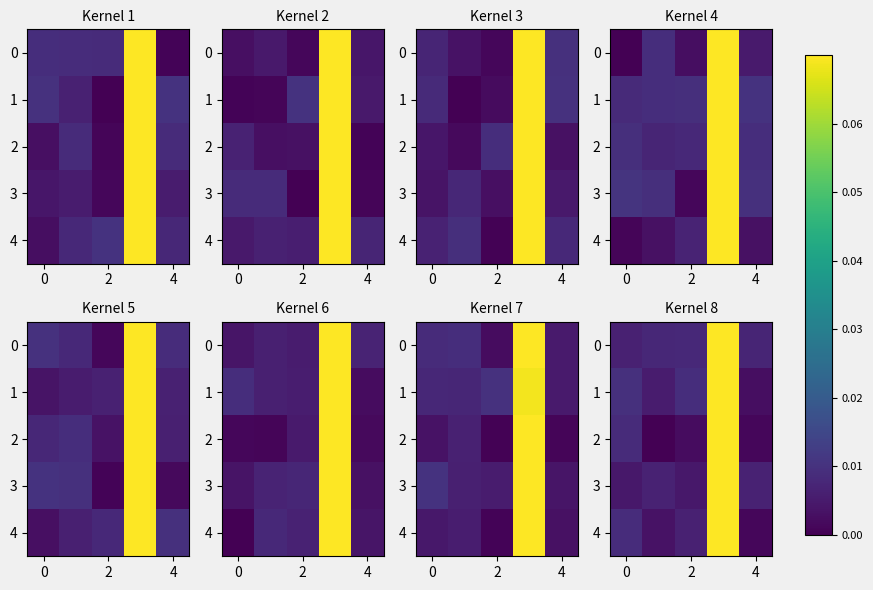

List the series in order of their peak value, lowest first.

row_0, row_1, row_2, row_3, row_4